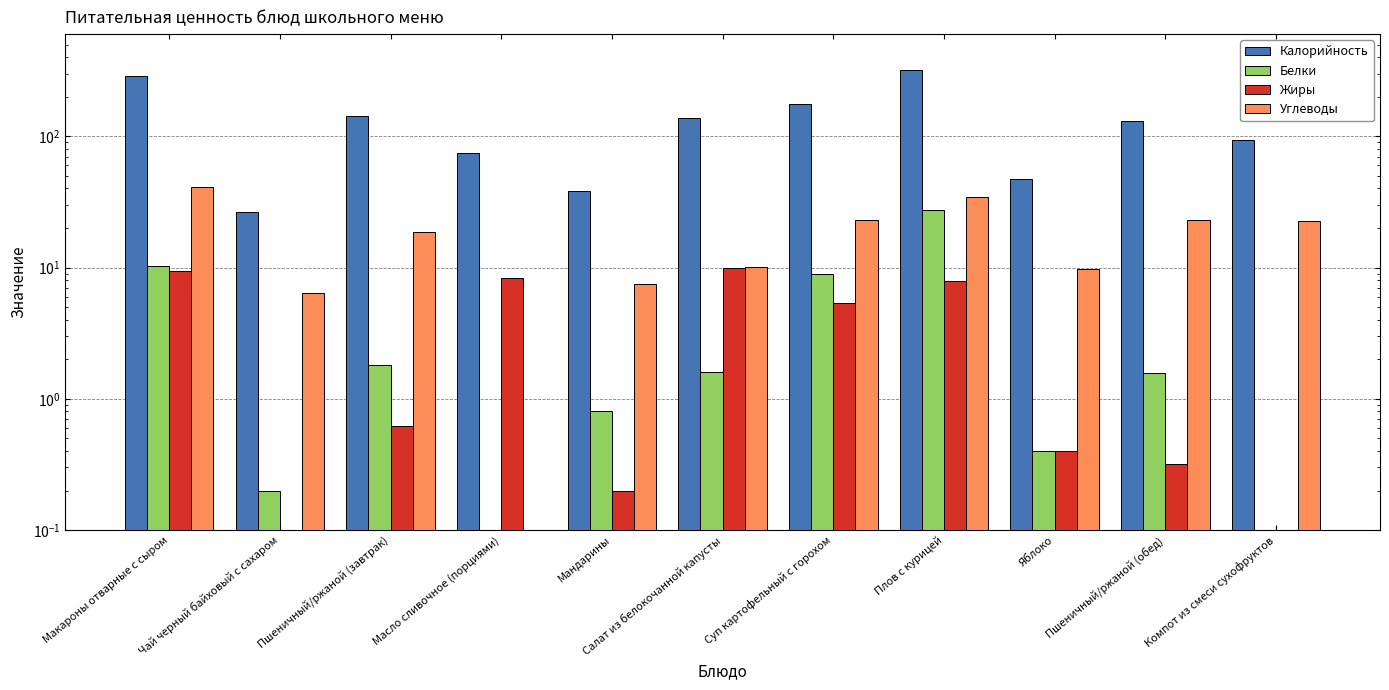

Is the value of Жиры at Масло сливочное (порциями) greater than the value of Калорийность at Компот из смеси сухофруктов?

No